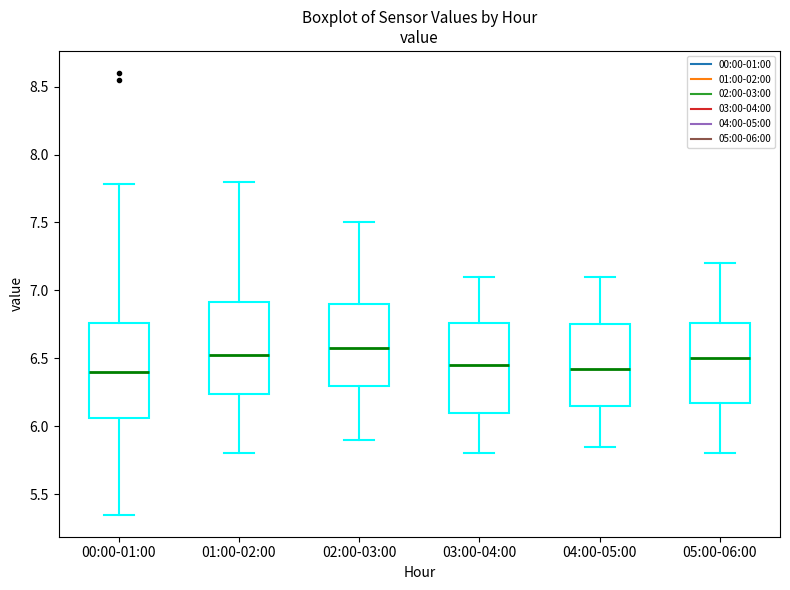

Where does the median line of the box for 00:00-01:00 sit on the y-axis? The values are not printed on the chart, so give them approximately, as read against the axis.

6.40